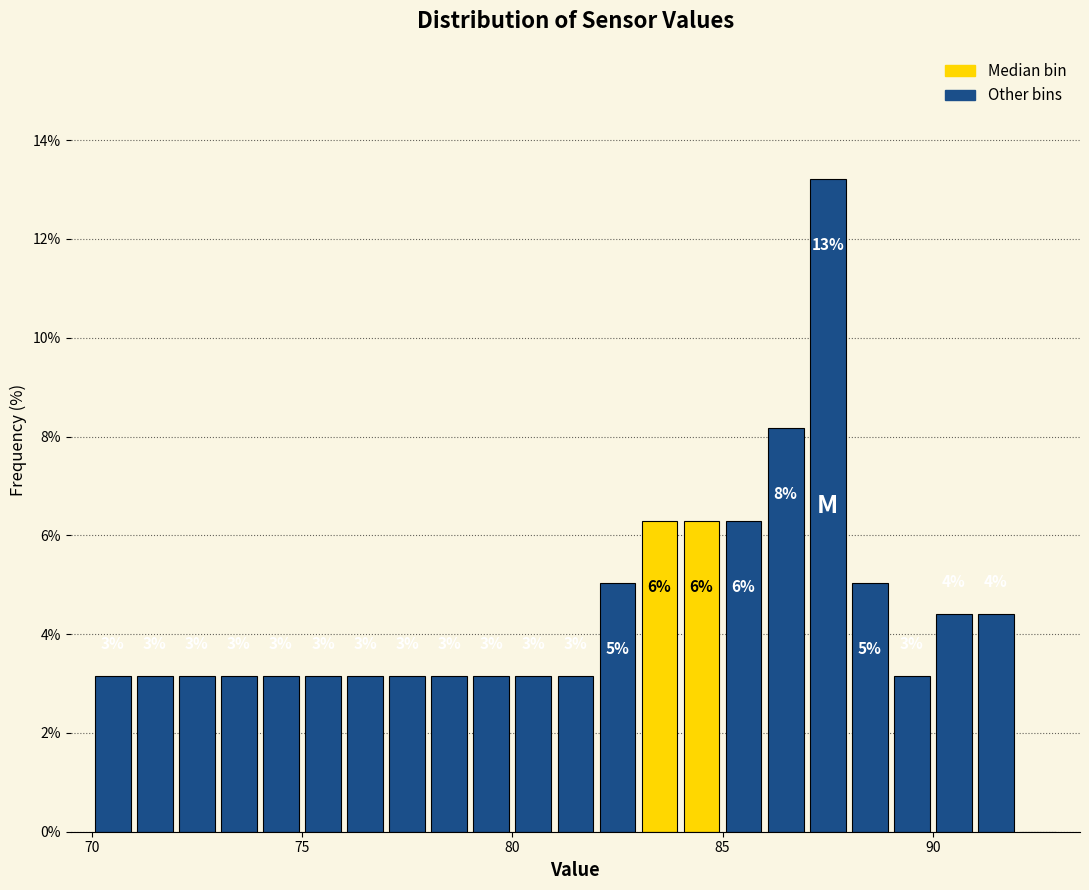

Around what value on the x-axis is the tallest bar? Give the approximate position of its centre, as read against the axis.

87.5